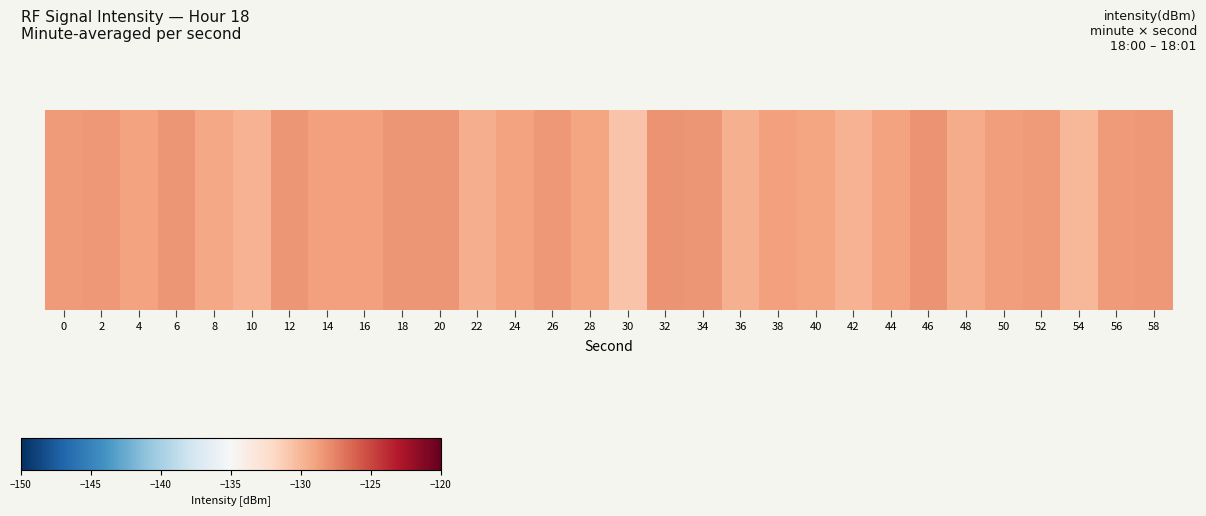

Rank the categories by value from highest to lowest.

32, 46, 6, 12, 20, 34, 18, 2, 58, 26, 56, 0, 52, 50, 16, 38, 14, 44, 4, 24, 40, 28, 8, 48, 22, 36, 42, 10, 54, 30